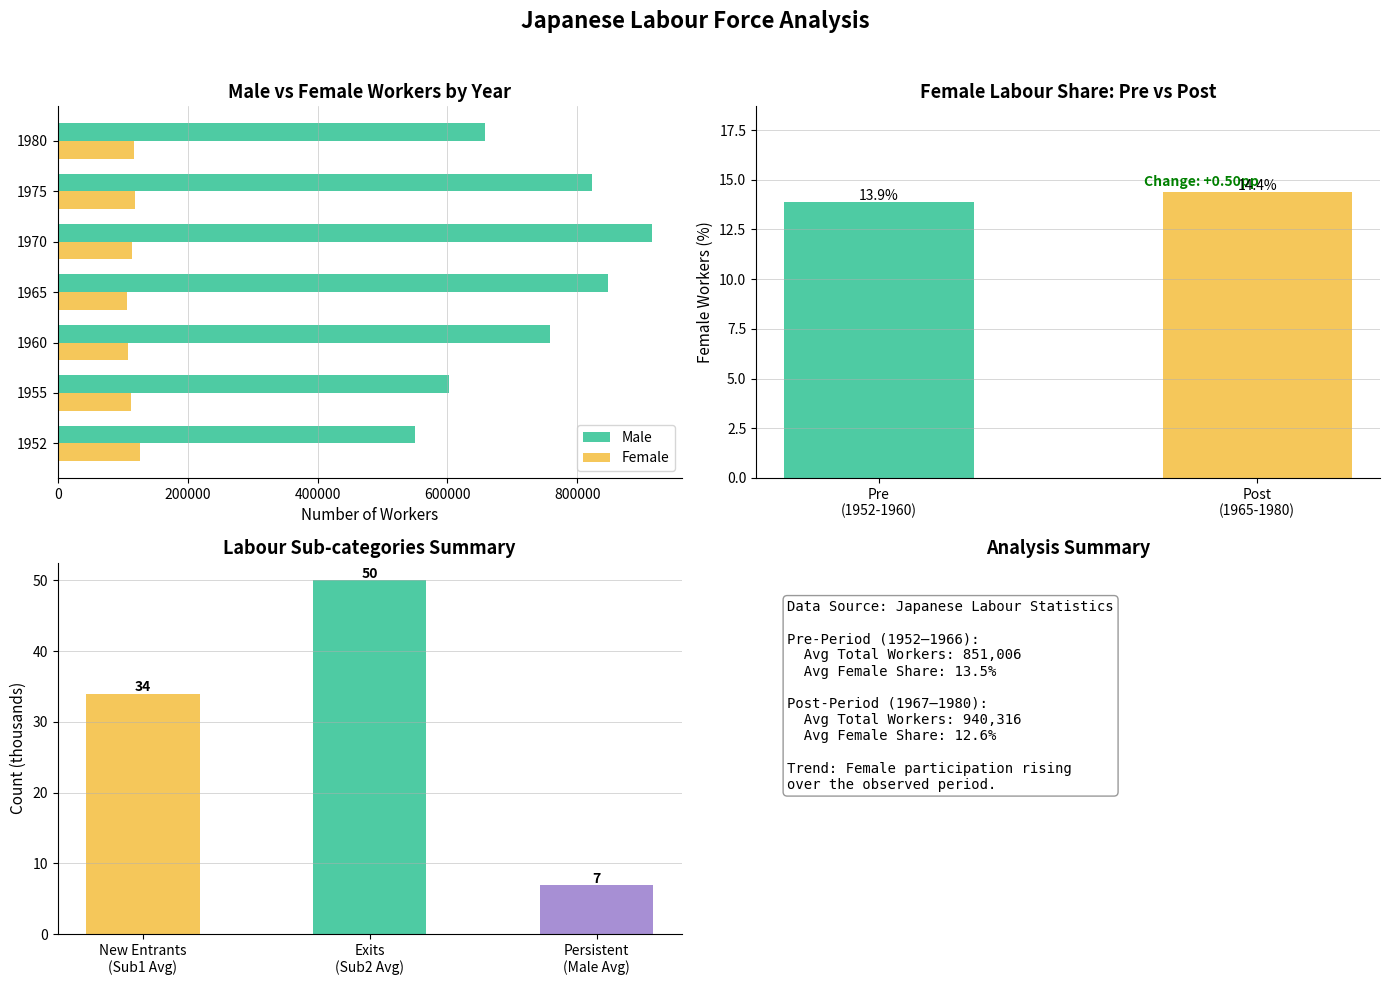

How many bars are there in each group?

2